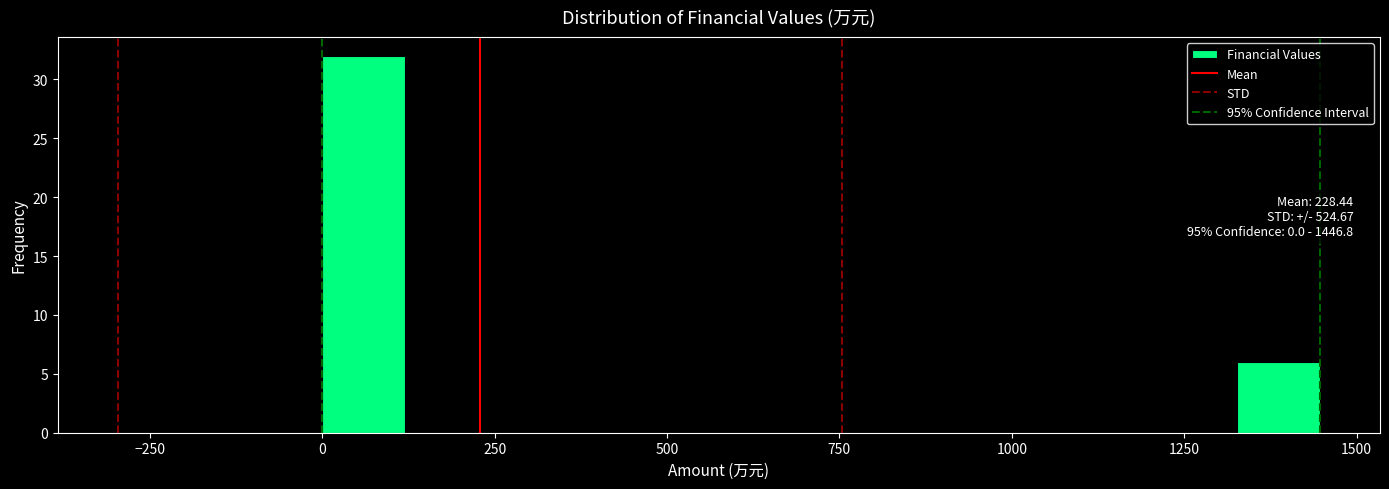

Read against the x-axis, roughly where is the centre of the tallest bar?

50